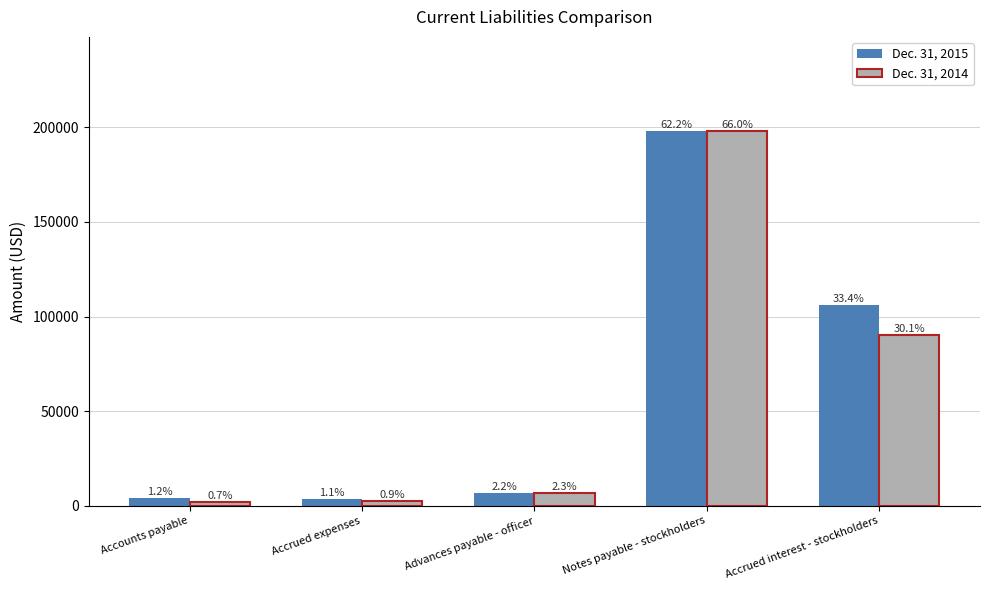

What are all the series names shown in the legend?

Dec. 31, 2015, Dec. 31, 2014